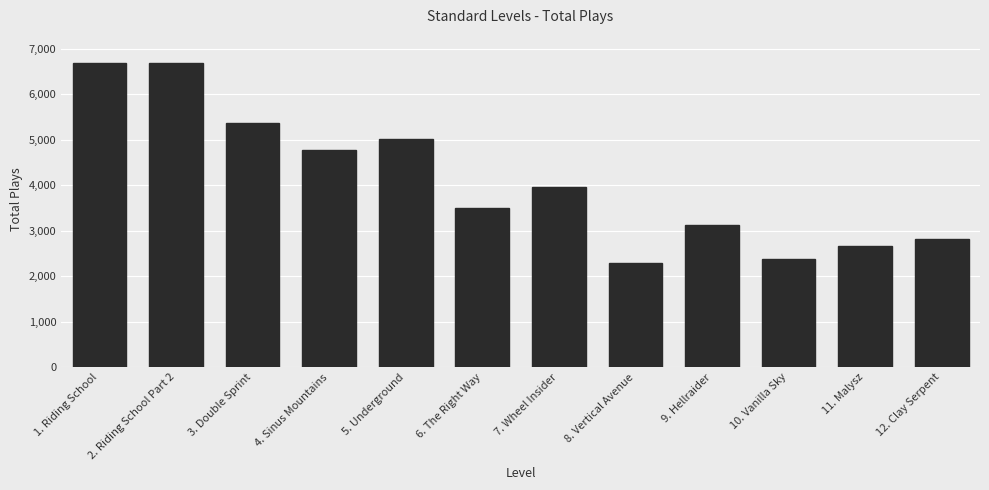

What is the change in value from 9. Hellraider to 12. Clay Serpent?

-316